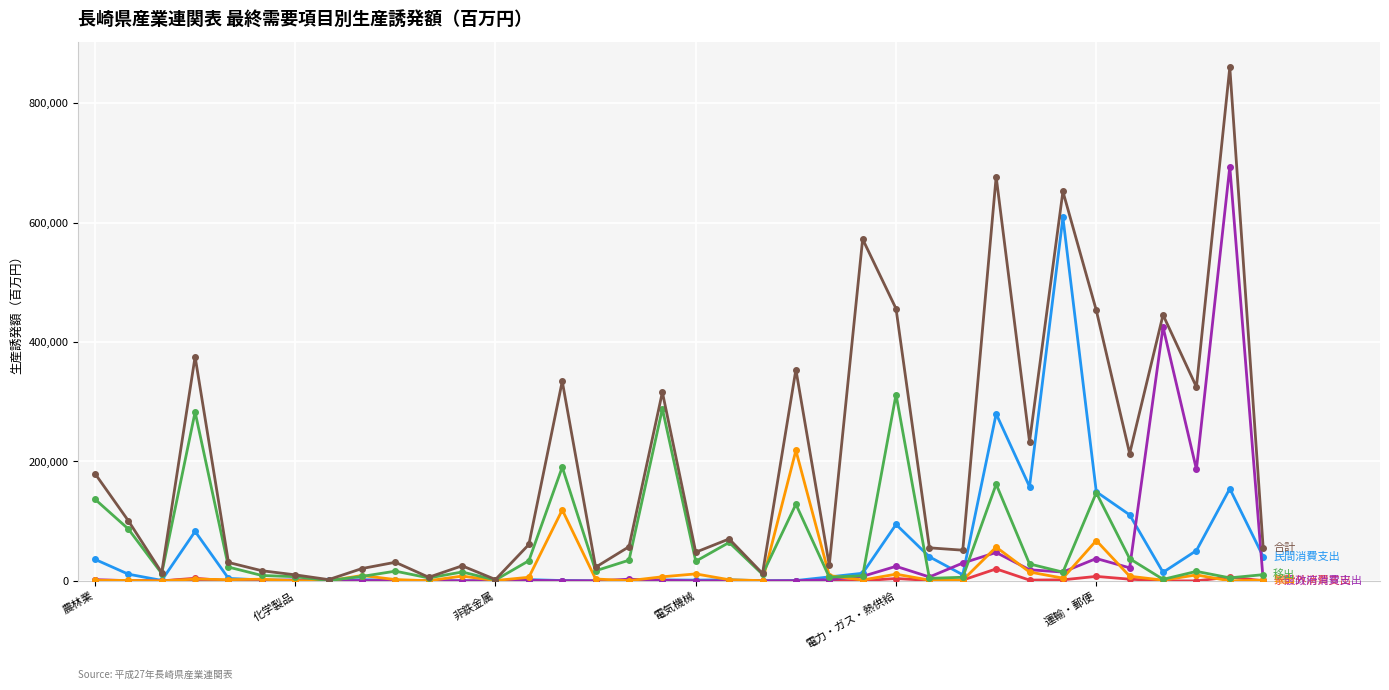

What is the greatest value displayed?

860000